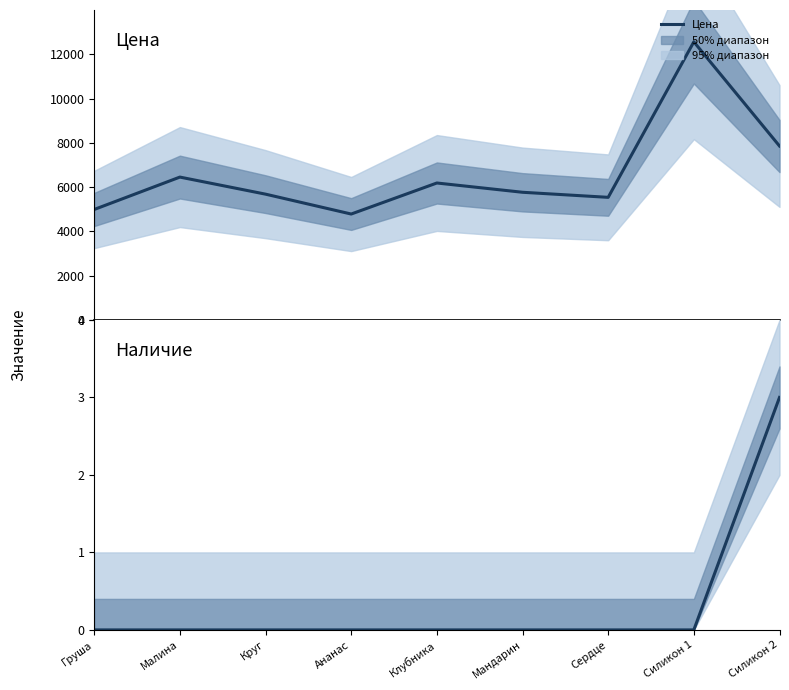

At how many categories does at least one series exceed 3412?

9